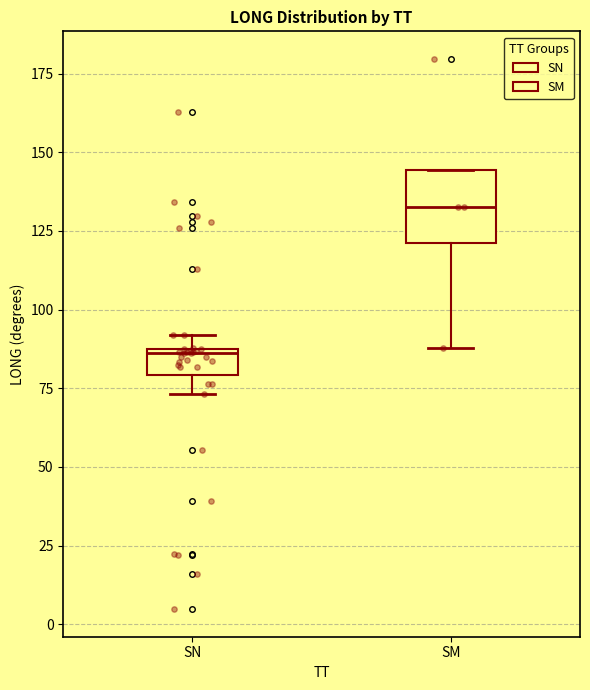

Which box is the tallest, from its lower edge to its upper edge?

SM